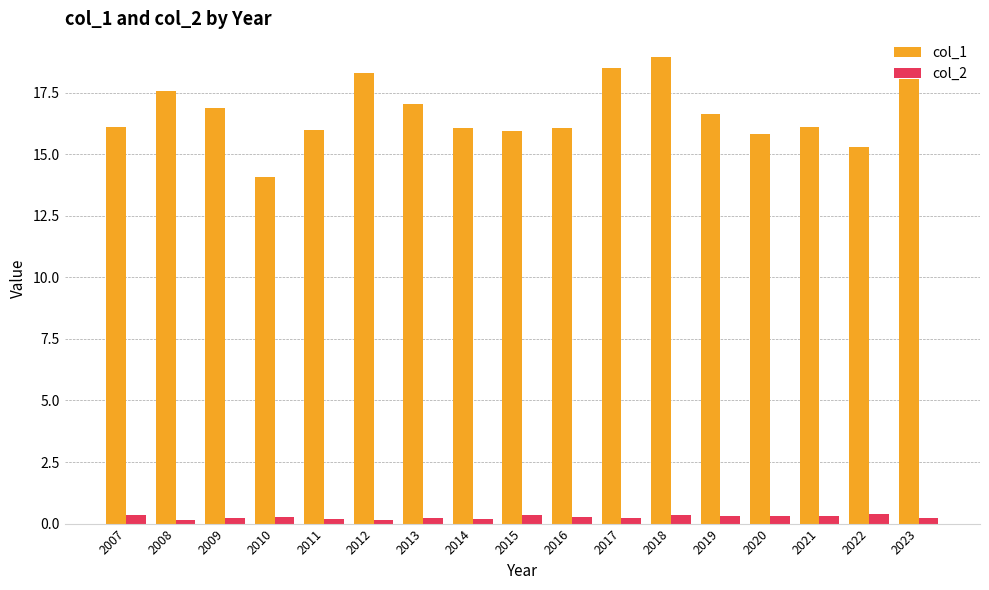

What is the total value across all series at 2014?

16.2